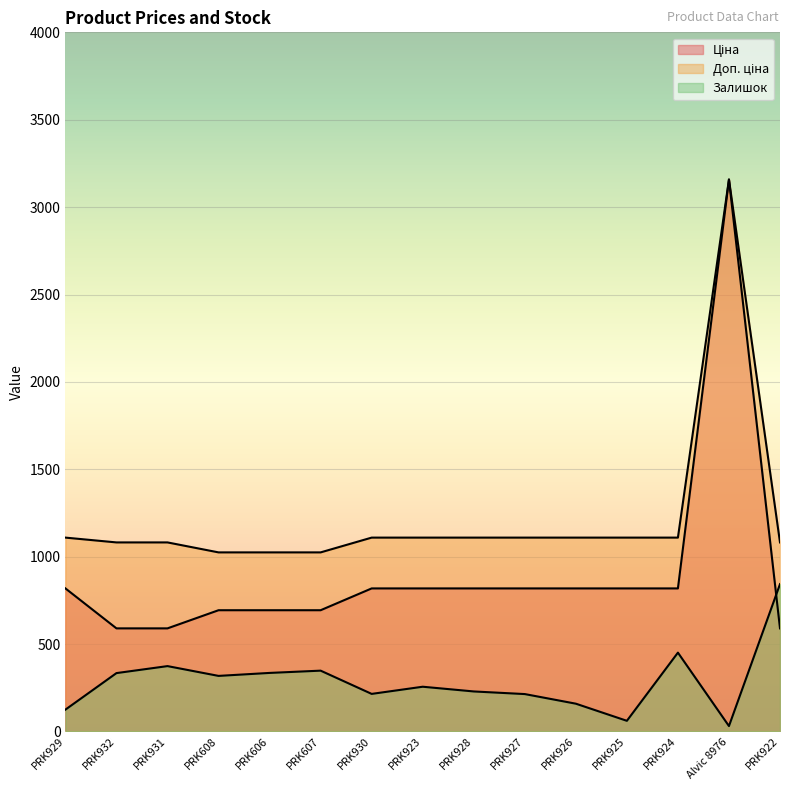

What is the difference between the highest and lowest values at PRK607?

676.6